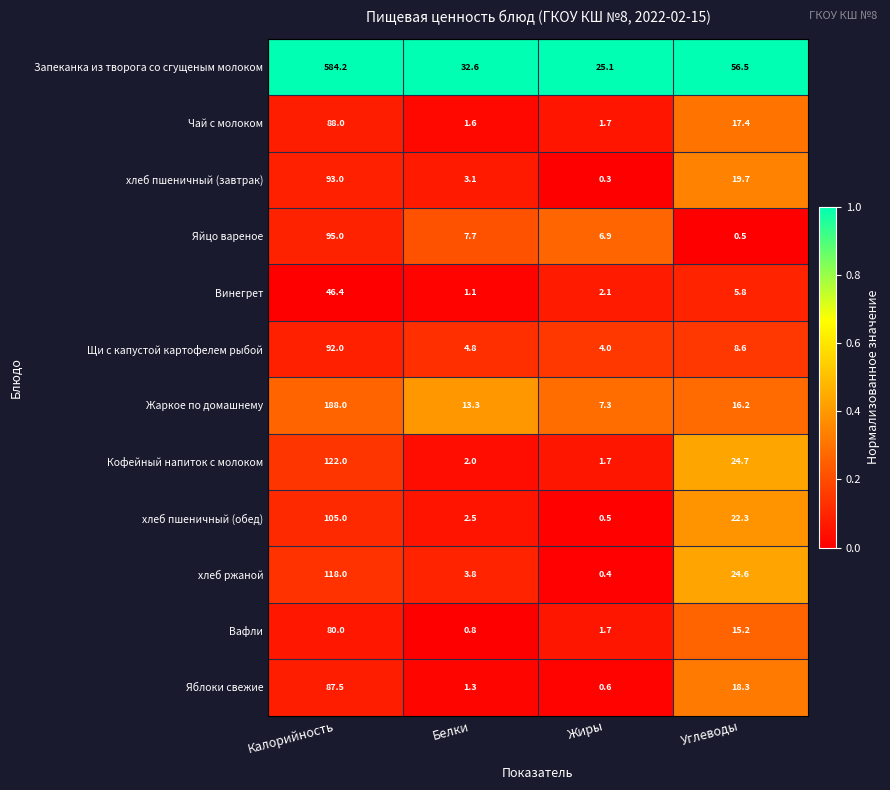

How many values in the Винегрет series are below 5?

2